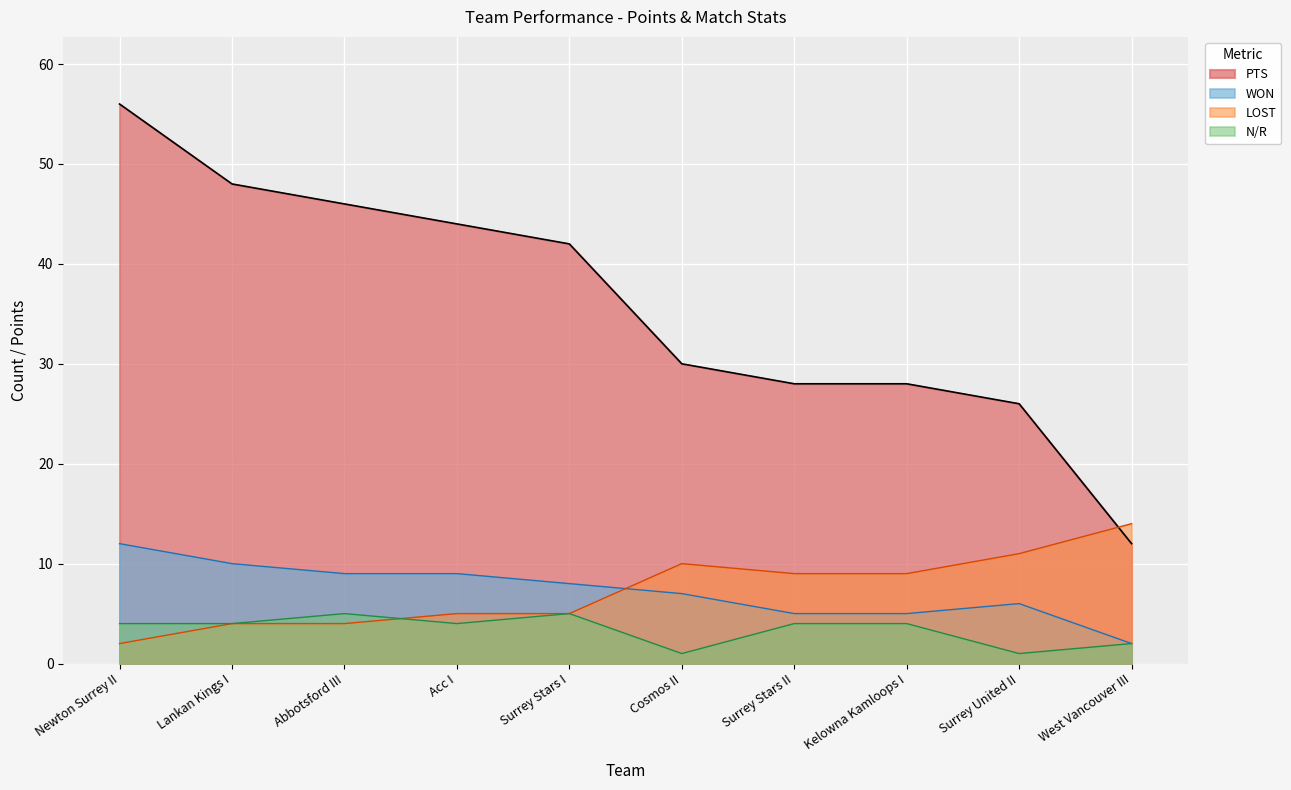

True or false: LOST has a value of 2 at Cosmos II.

False